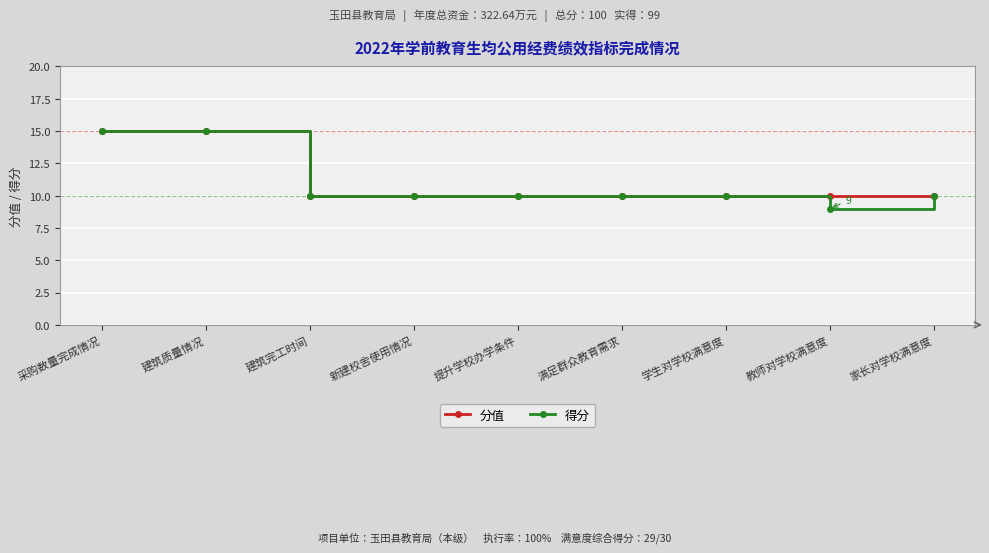

What value does the 分值 series have at 建筑完工时间?

10